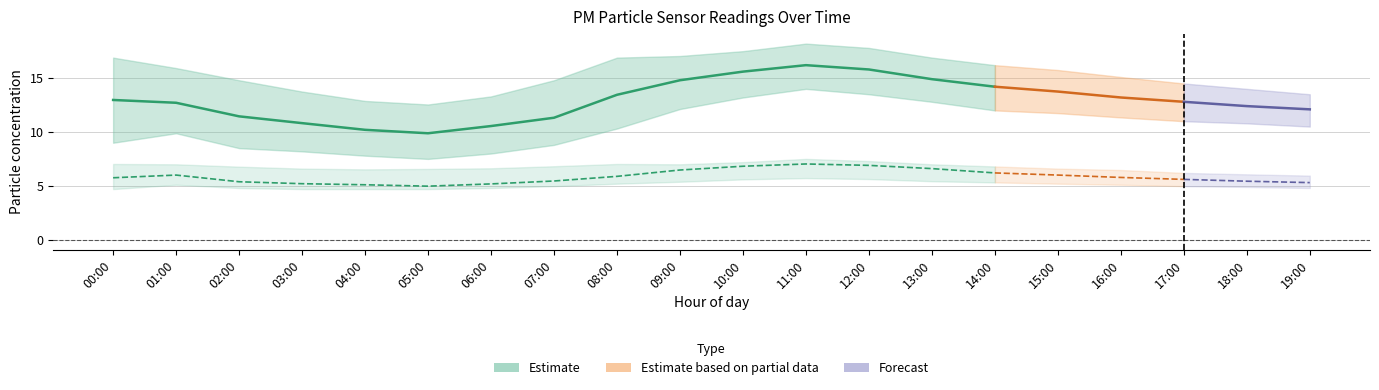

The value of P1_upper at 15:00 is 15.8. True or false?

True